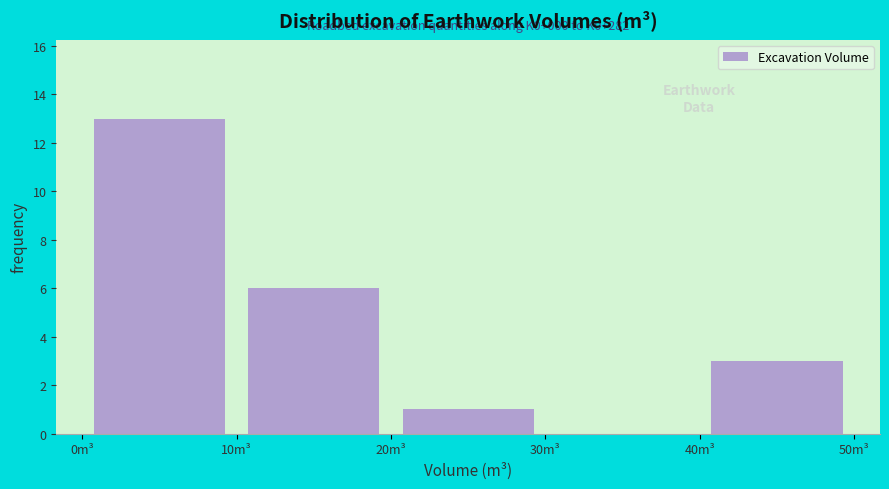

Which range on the x-axis has the tallest bar?

0 to 10